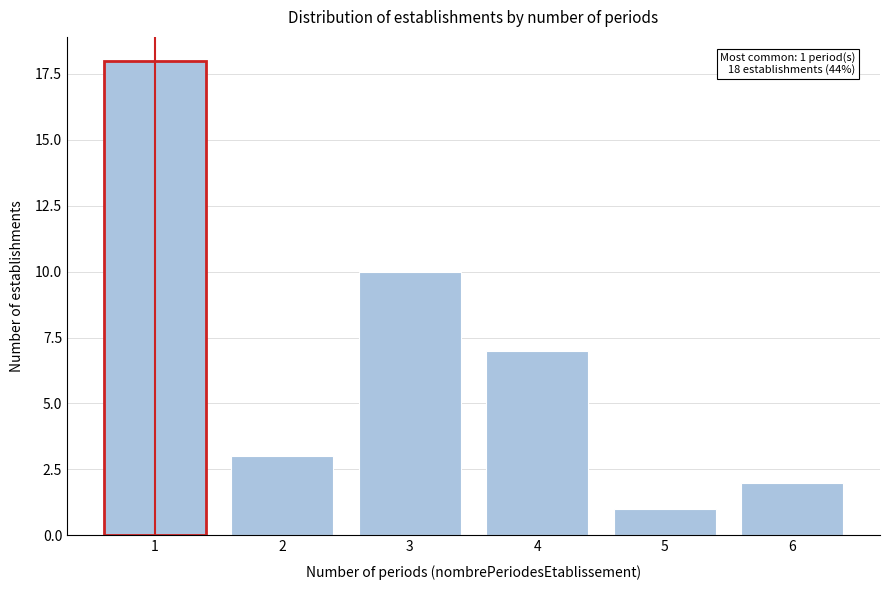

Reading left to right, list all the values displayed in this chart.

18	3	10	7	1	2